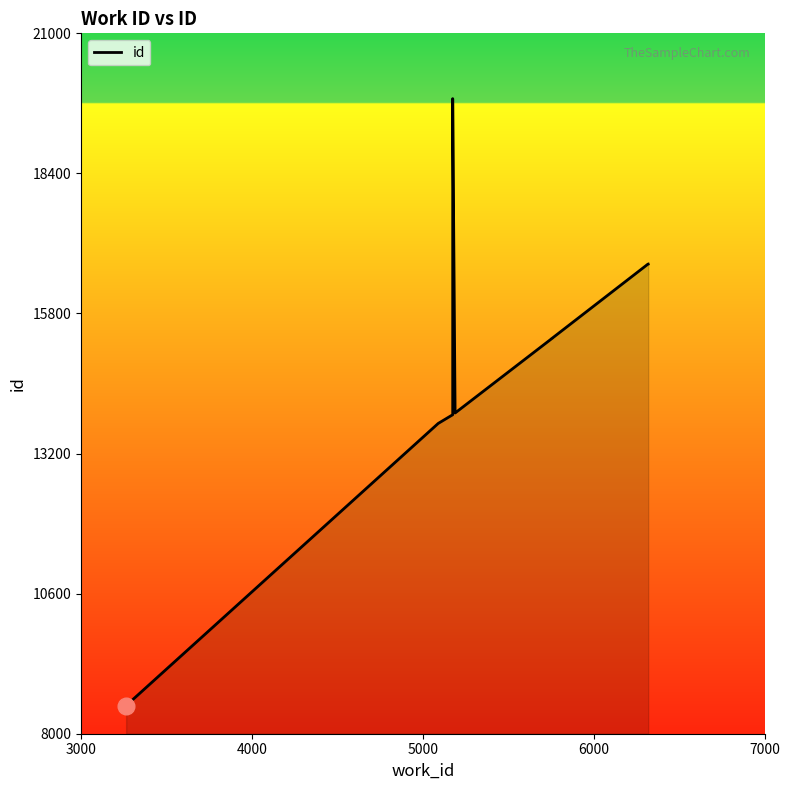

What is the value of the 6th point from the left?

15337